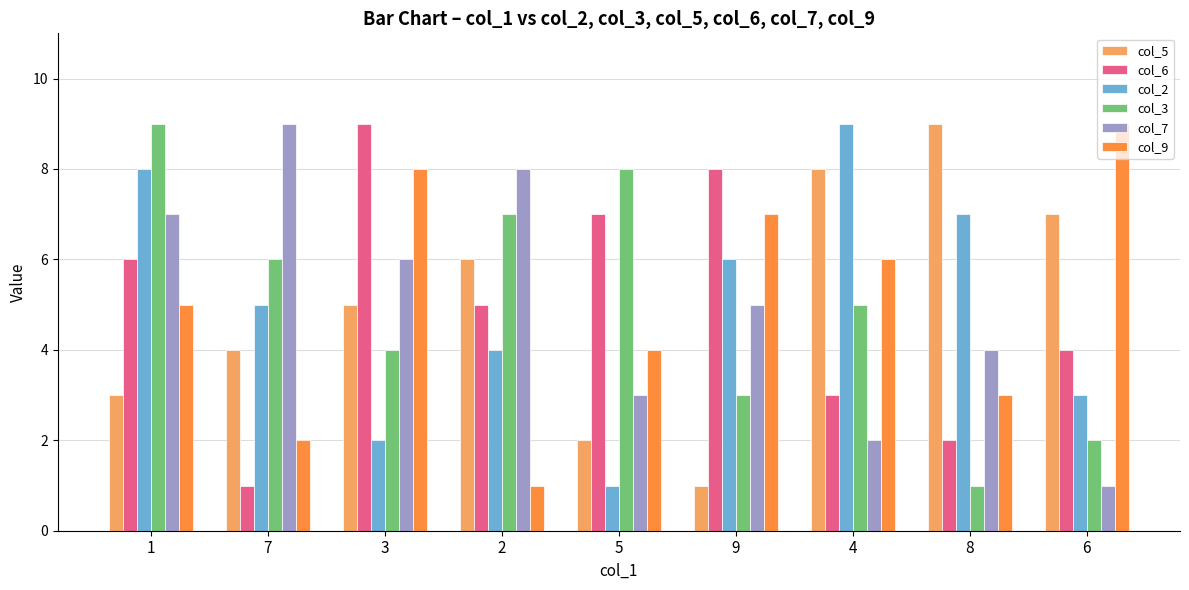

Between 4 and 8, which series saw the biggest shift?

col_3